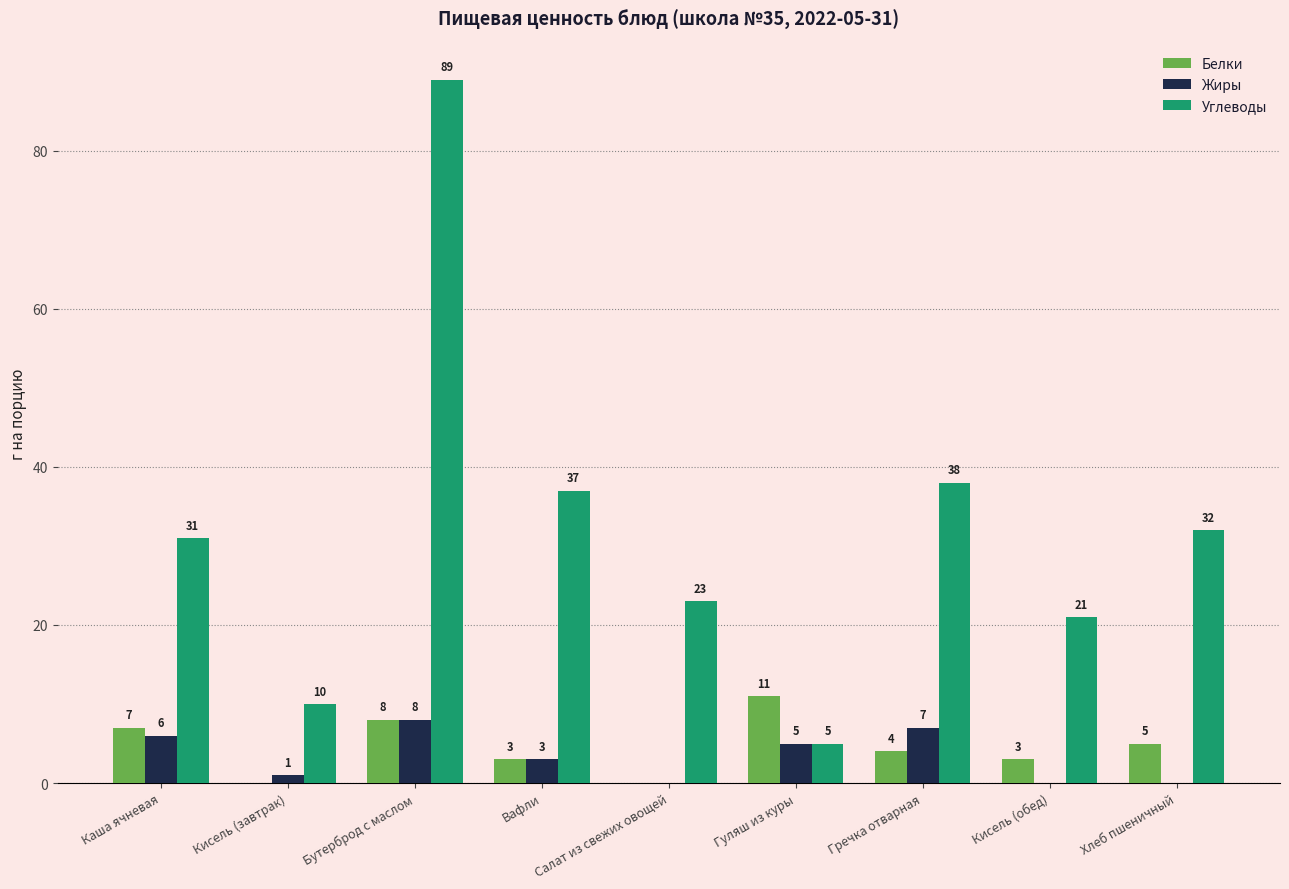

How many data points does each series have?

9